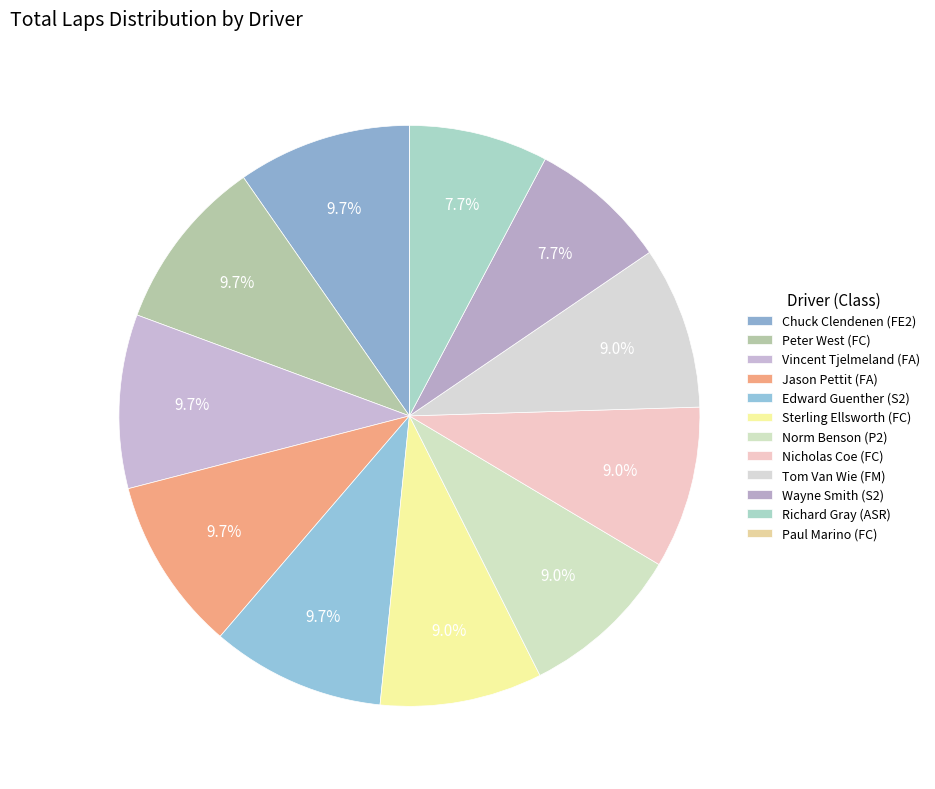

What is the smallest slice in the pie chart?

Paul Marino (FC)